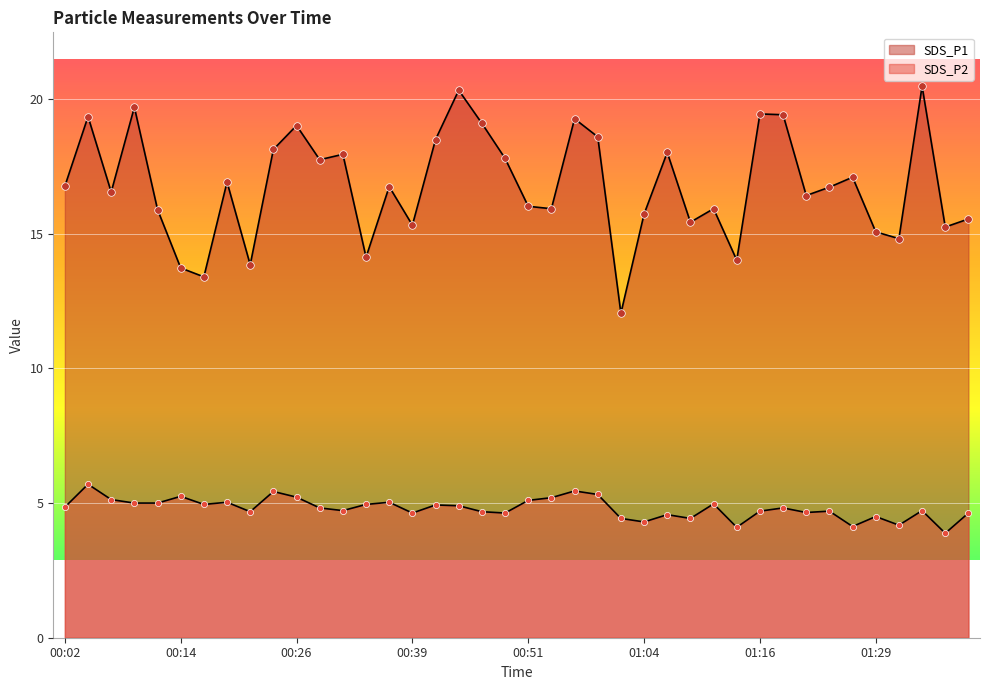

What are all the series names shown in the legend?

SDS_P1, SDS_P2